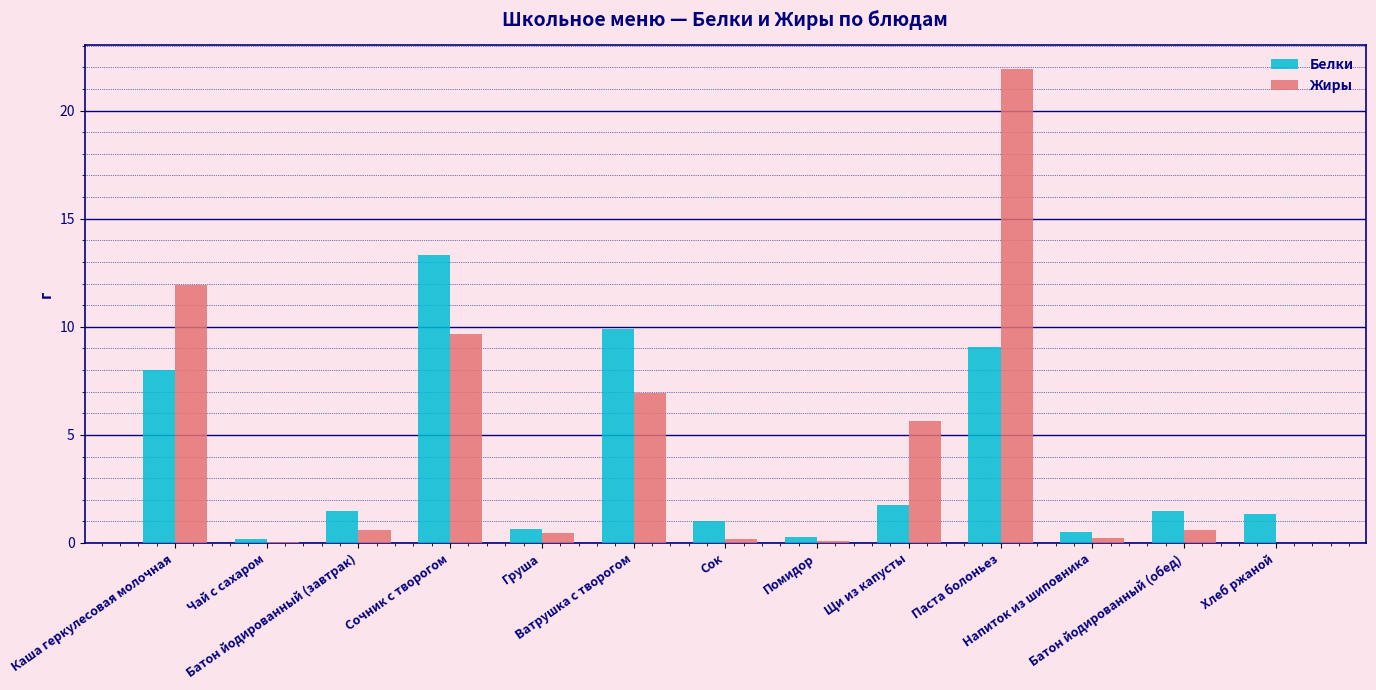

How many groups of bars are there?

13